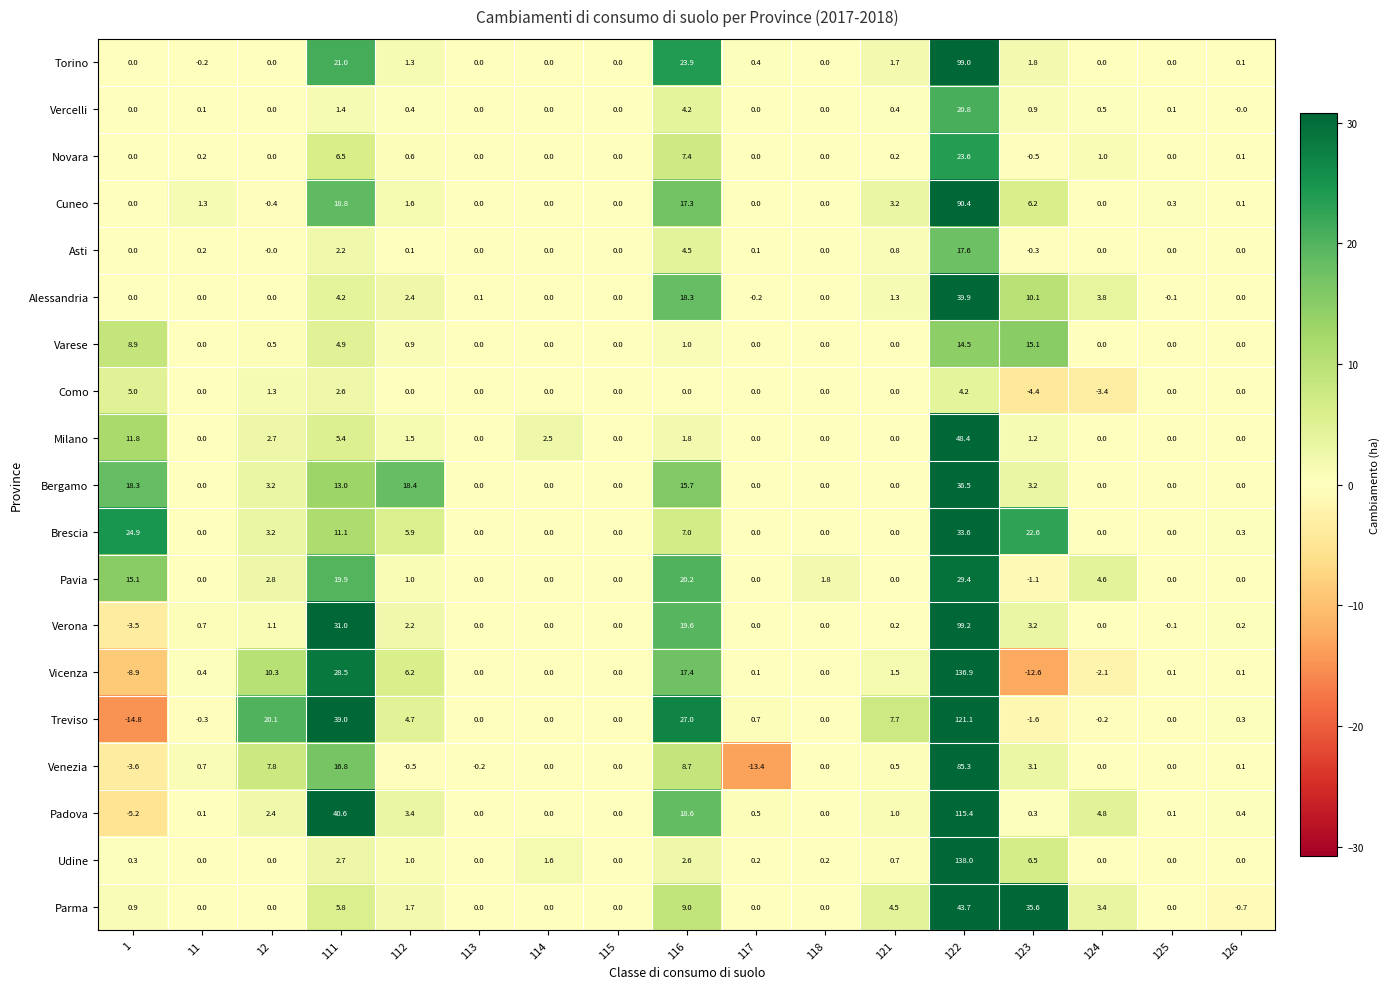

Count the number of categories in the chart.

17